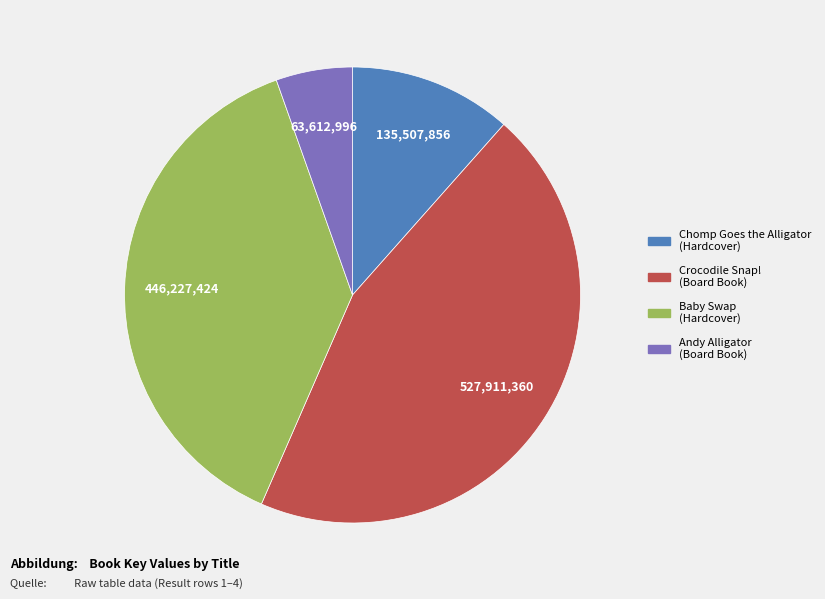

The Andy Alligator slice represents 1% of the pie. True or false?

False